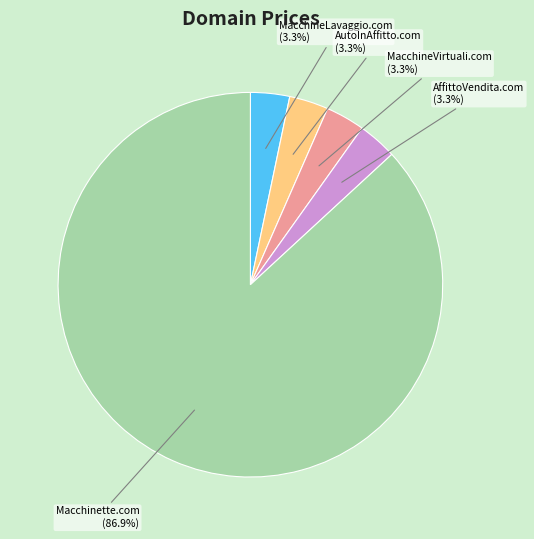

True or false: MacchineVirtuali.com accounts for 3% of the total.

True